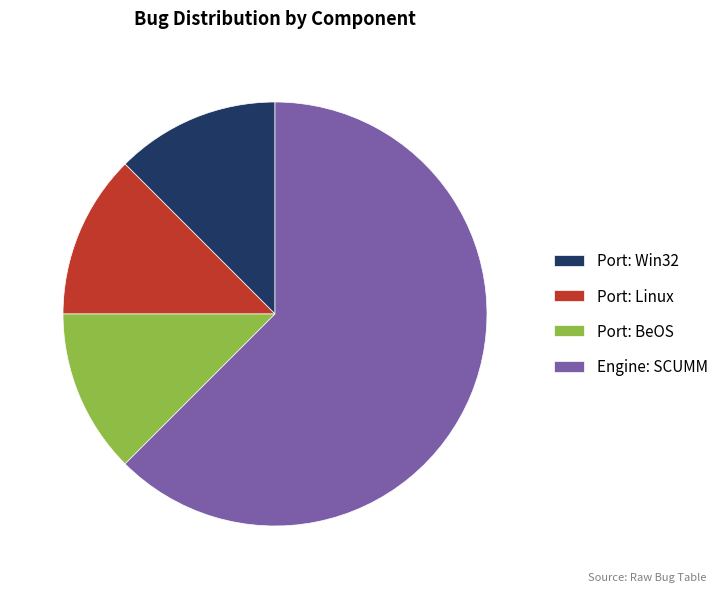

Combined, do Port: Win32 and Port: Linux account for over 50%?

No